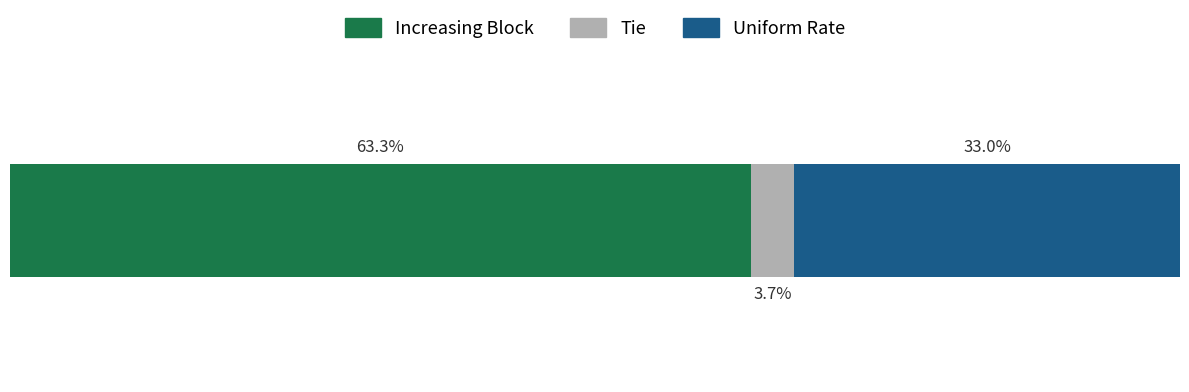

What are all the series names shown in the legend?

Increasing Block, Tie, Uniform Rate